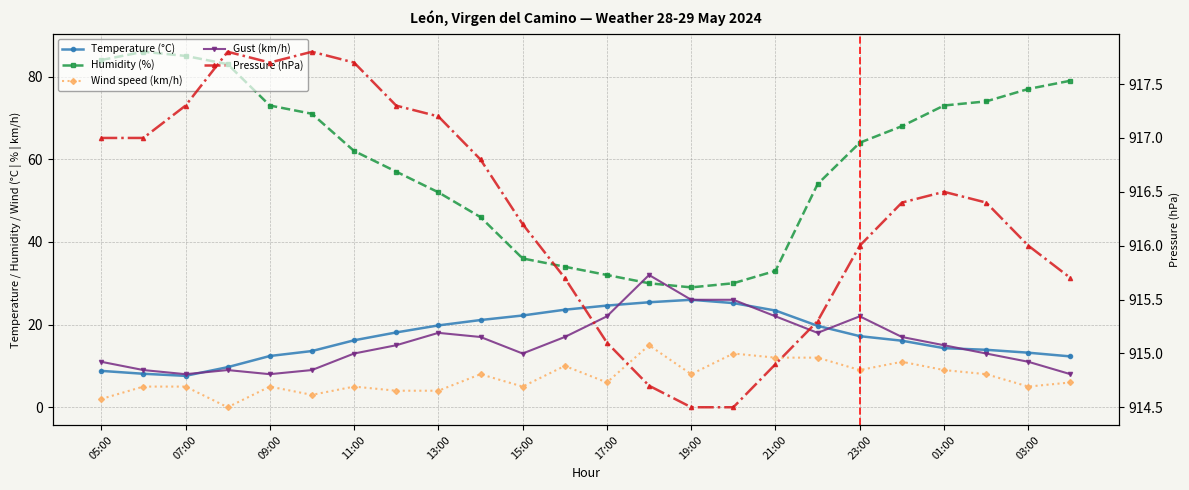

Does the chart display data point markers on the line(s)?

Yes